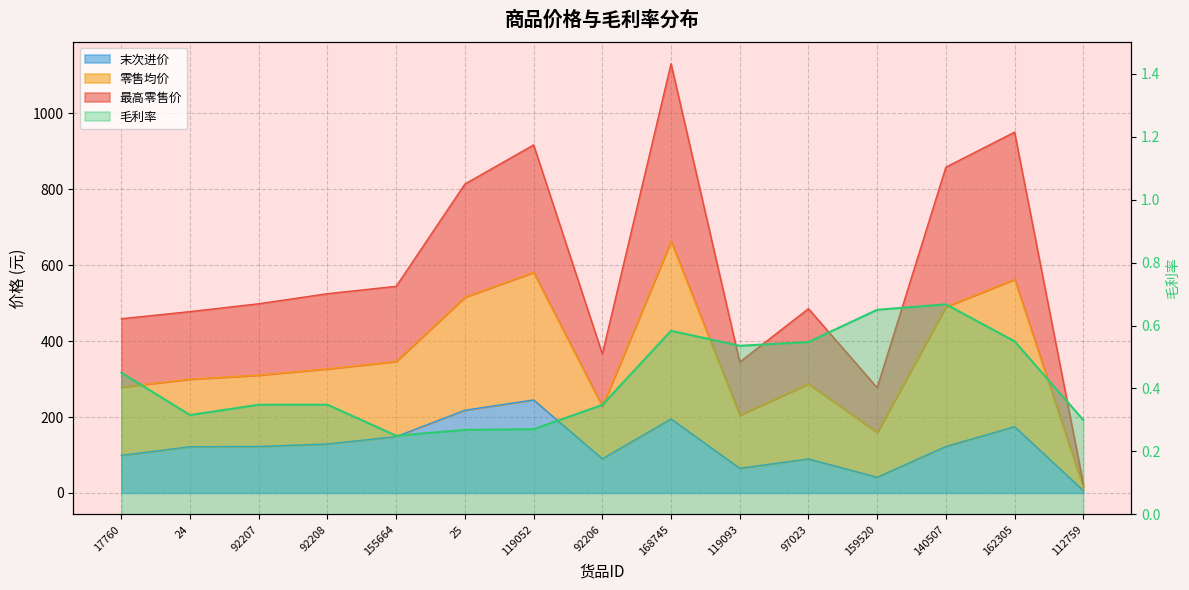

Does the chart display data point markers on the line(s)?

No